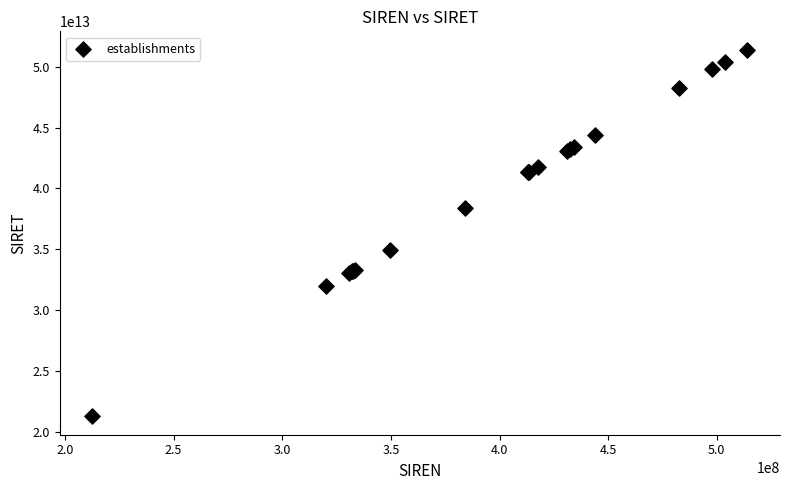

What Y value in the scatter plot is closest to 36331791750014?

34969841500016